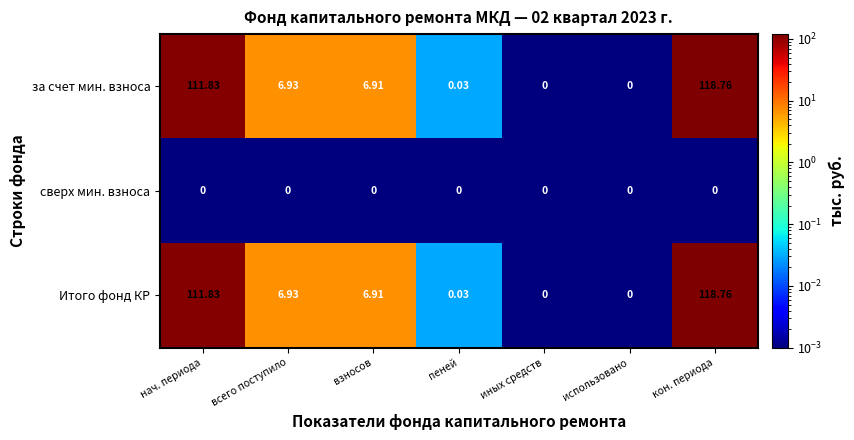

Which label corresponds to the largest value in the chart?

кон. периода